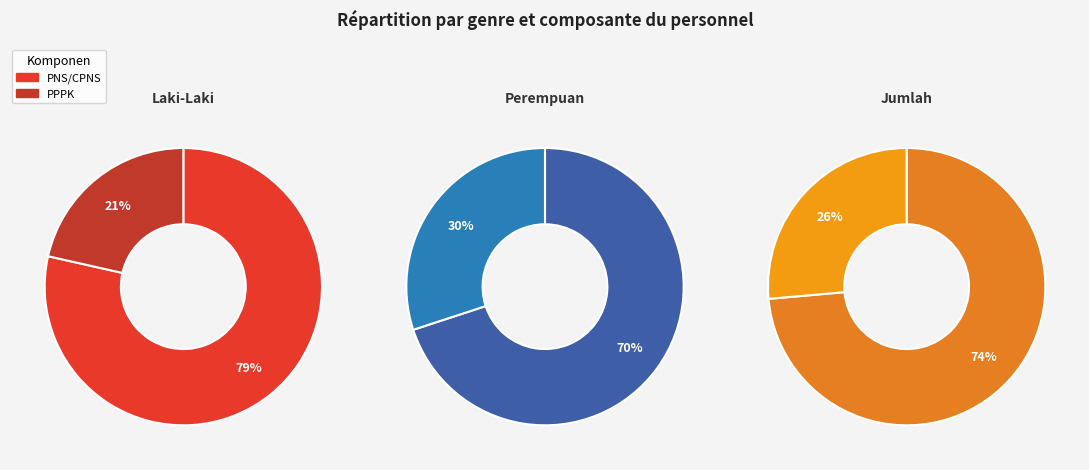

To the nearest percent, what percentage of the pie is PNS/CPNS?

79%